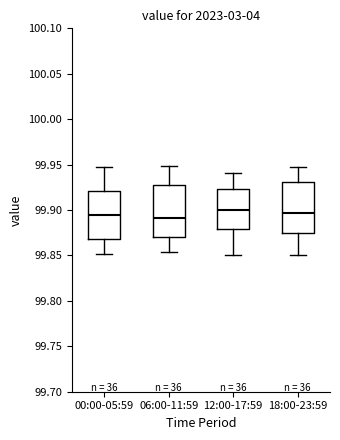

Reading left to right, read every box against the y-axis: the position of its median line, the range the box covers, and the ends of its whiskers. The values are not printed on the chart, so give them approximately, as read against the axis.

00:00-05:59: median 99.895, box 99.870 to 99.920, whiskers 99.850 to 99.945
06:00-11:59: median 99.890, box 99.870 to 99.925, whiskers 99.855 to 99.950
12:00-17:59: median 99.900, box 99.880 to 99.925, whiskers 99.850 to 99.940
18:00-23:59: median 99.895, box 99.875 to 99.930, whiskers 99.850 to 99.945